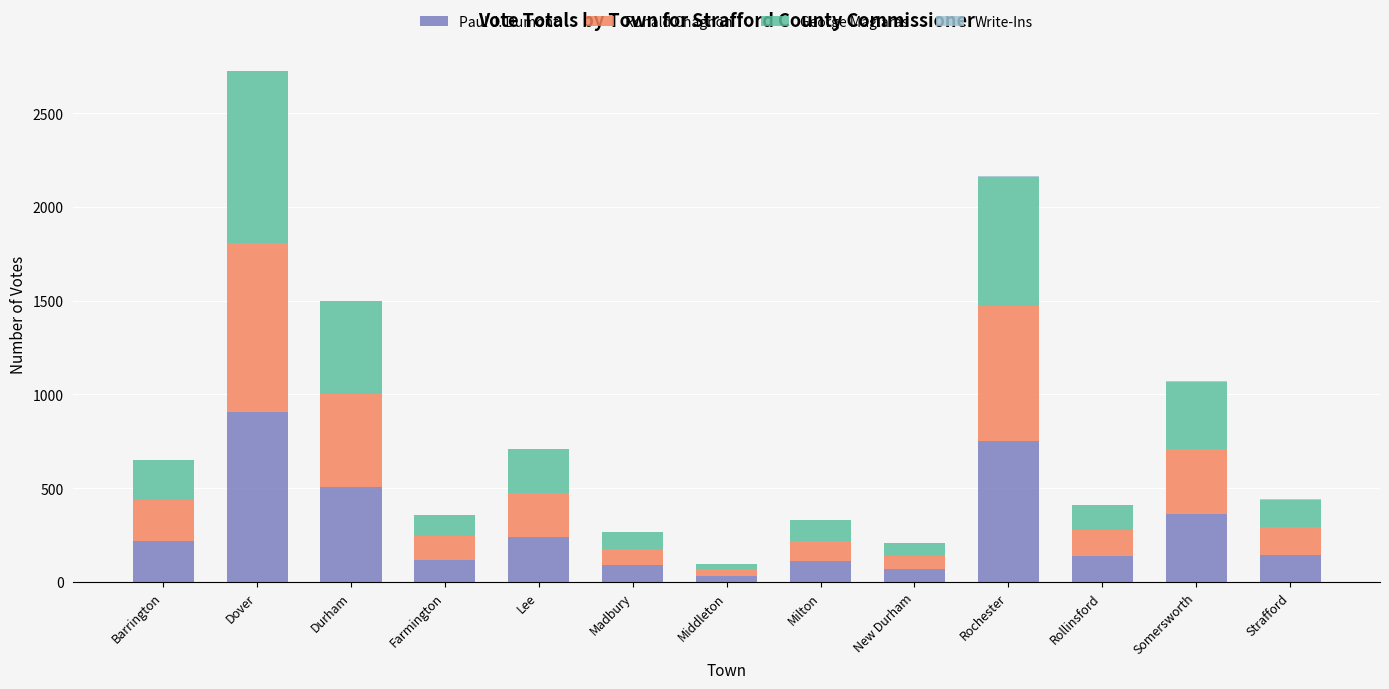

What is the sum of all Paul J. Dumont values?

3688